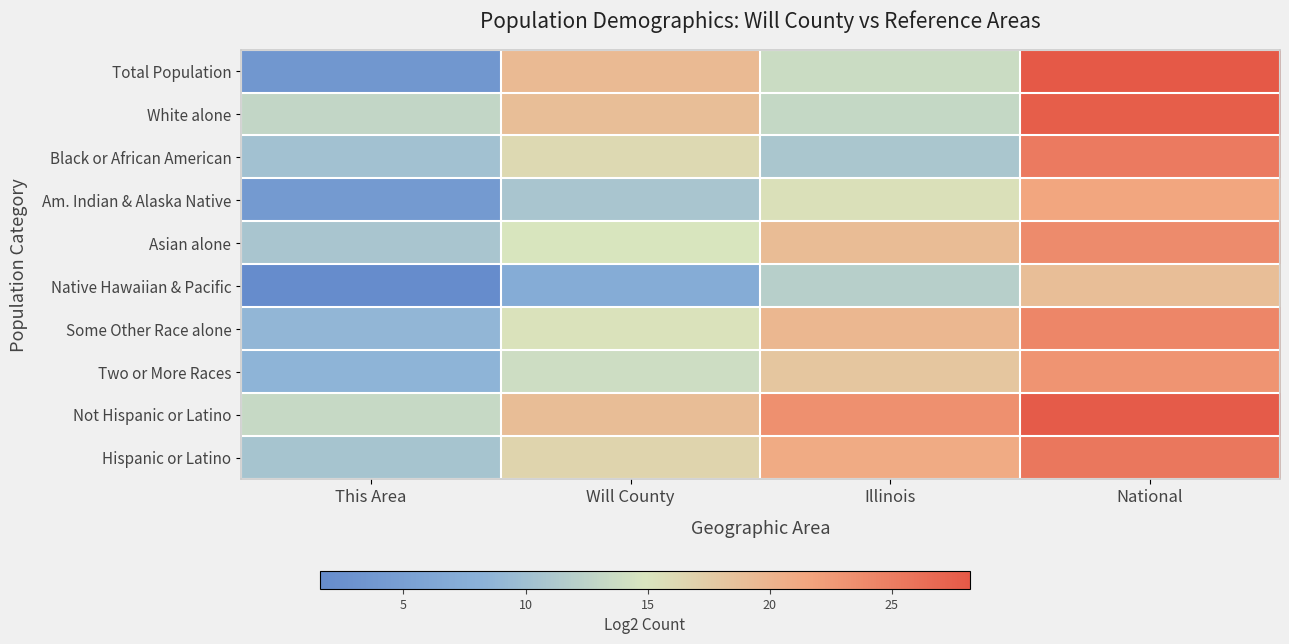

What is the difference between the highest and lowest values at National?

9.2